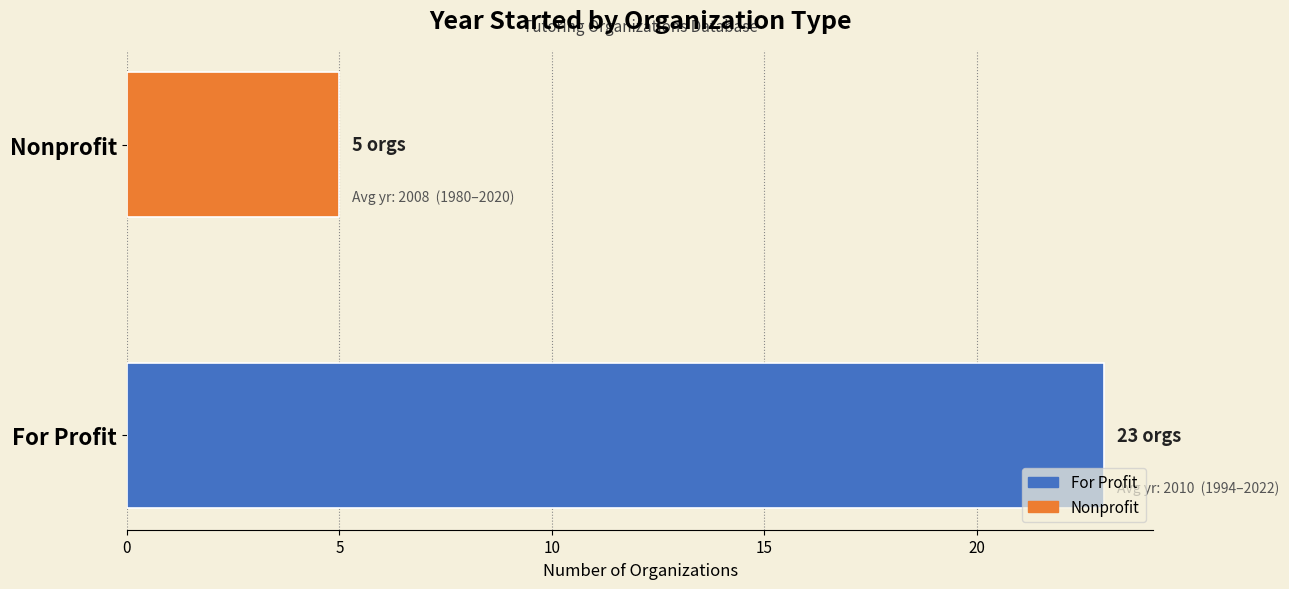

Count the number of categories in the chart.

2